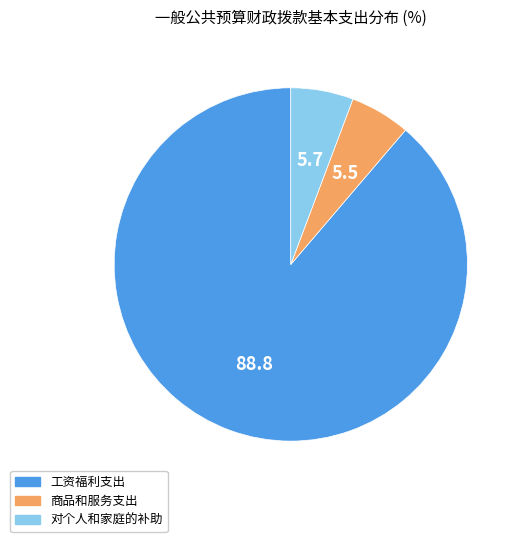

Is it true that 对个人和家庭的补助 is 6% of the pie?

True